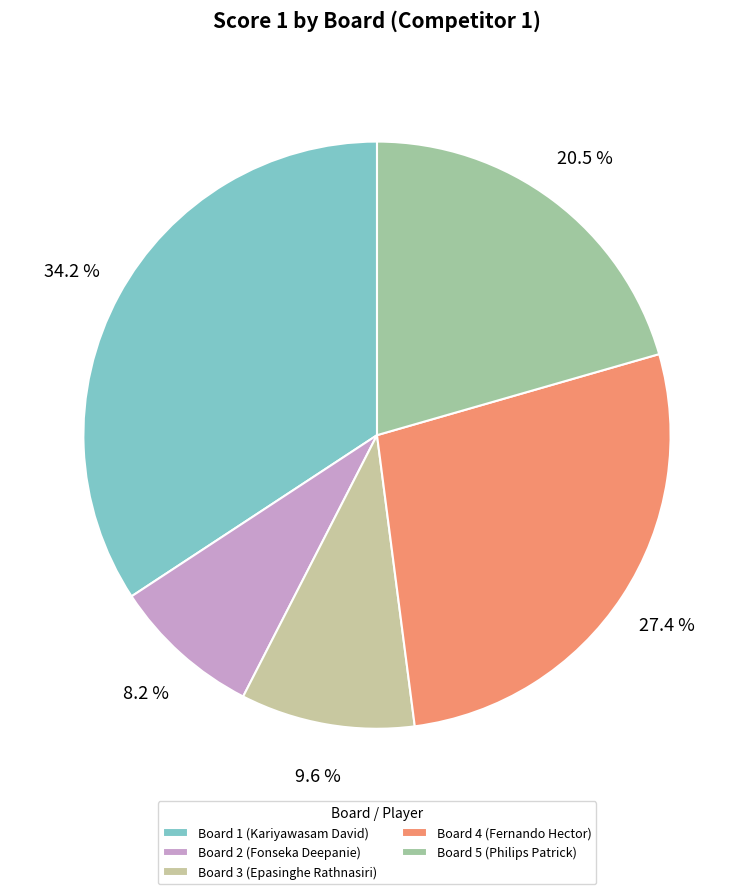

Which category has the biggest portion of the pie?

Board 1 (Kariyawasam David)